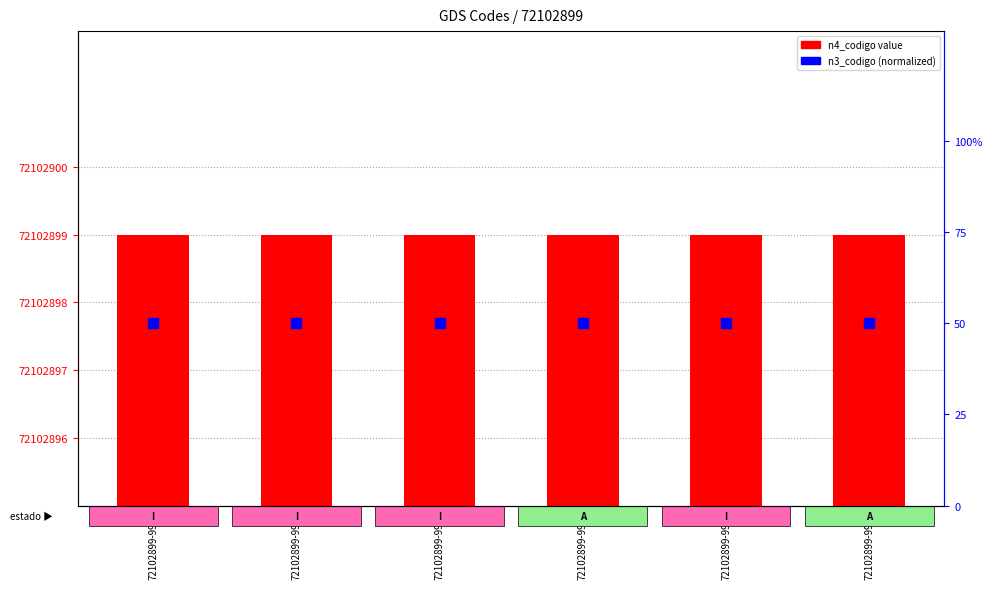

At how many categories does at least one series exceed 7?

6